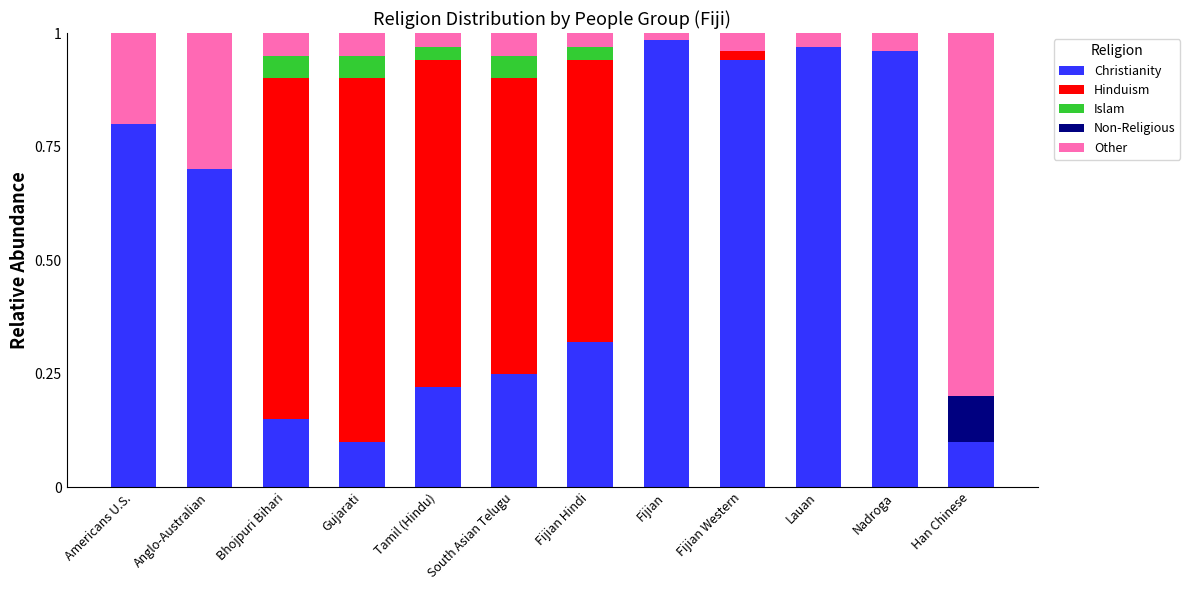

How many series are shown in this chart?

5